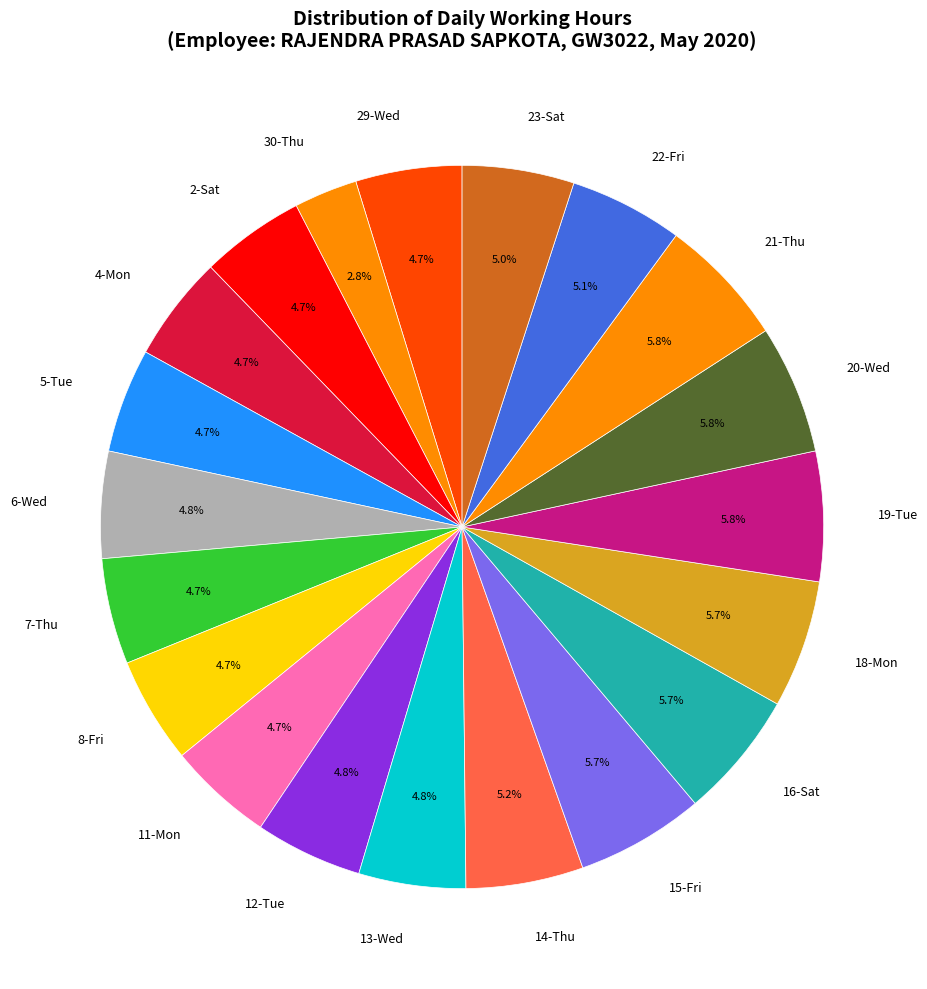

The 16-Sat slice represents 6% of the pie. True or false?

True